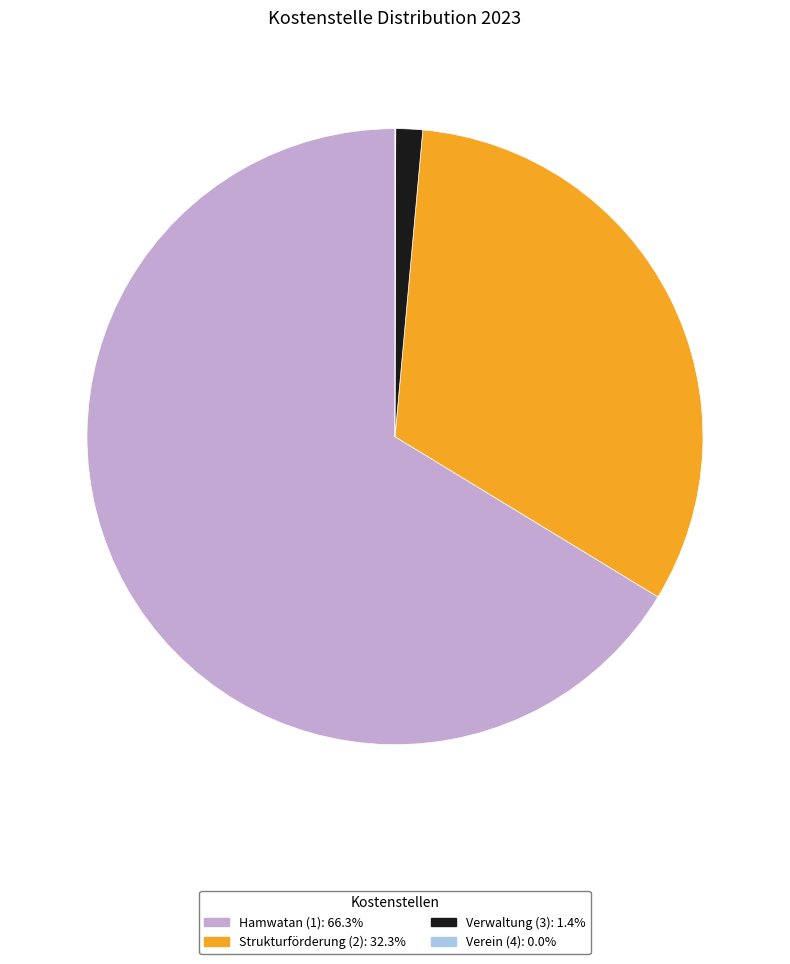

True or false: Hamwatan (1) accounts for 55% of the total.

False